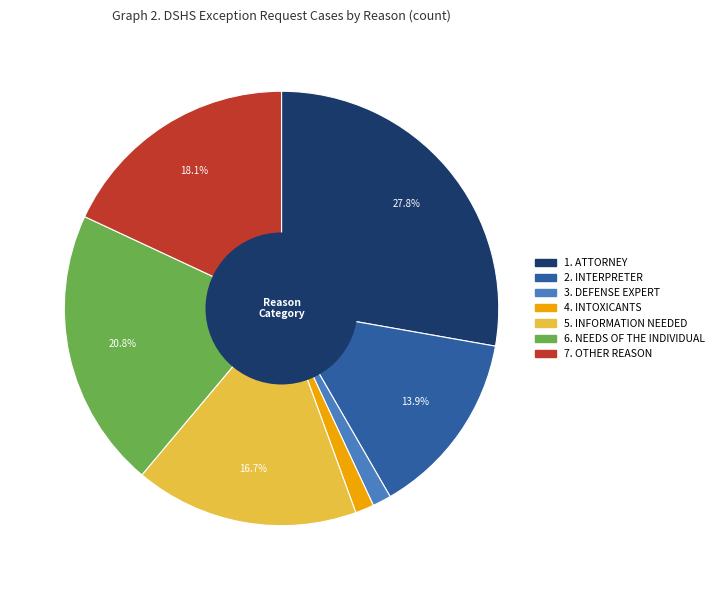

Which slice is the largest?

1. ATTORNEY